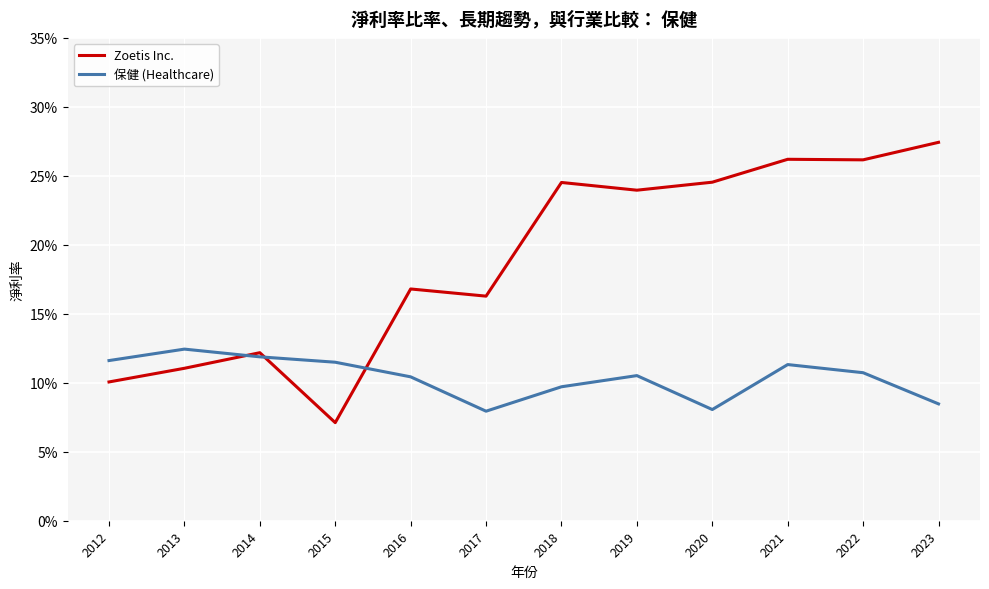

Where is the first local maximum for Zoetis Inc.?

2014